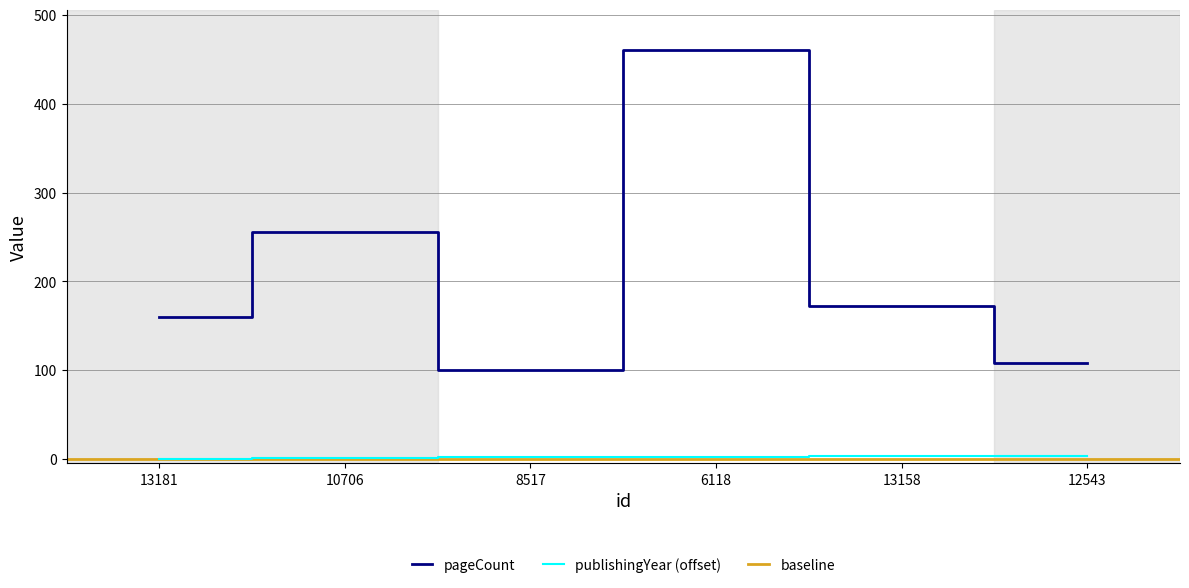

Is it true that pageCount equals 732 at 6118?

False